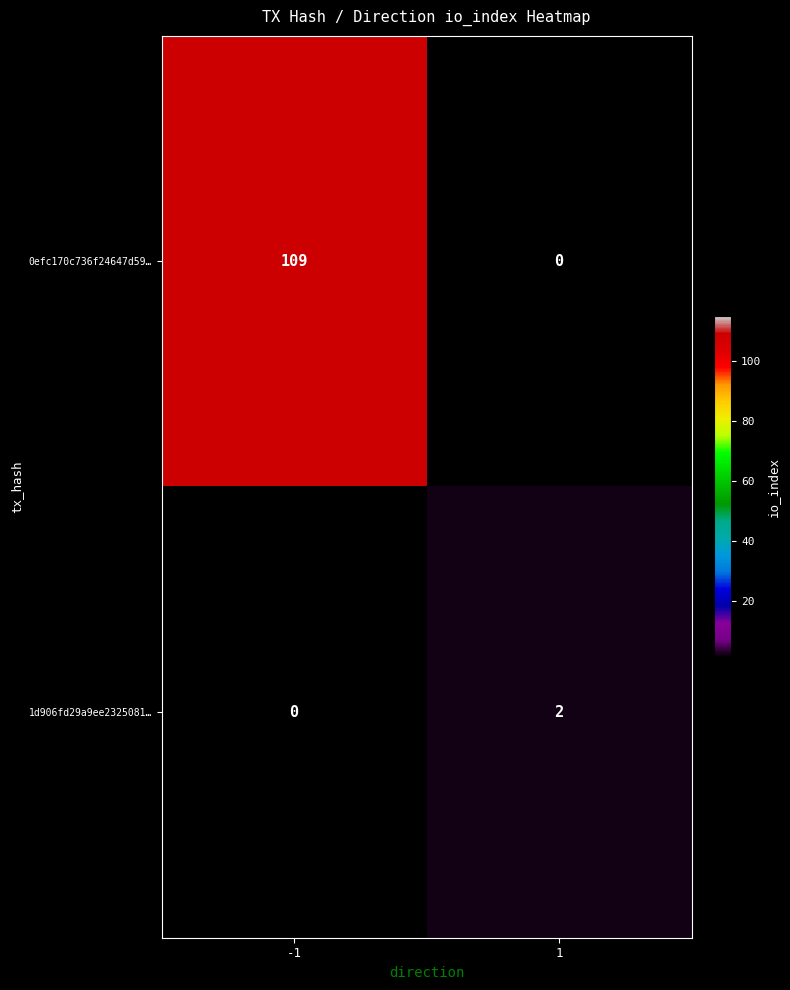

How many categories are shown in the chart?

2